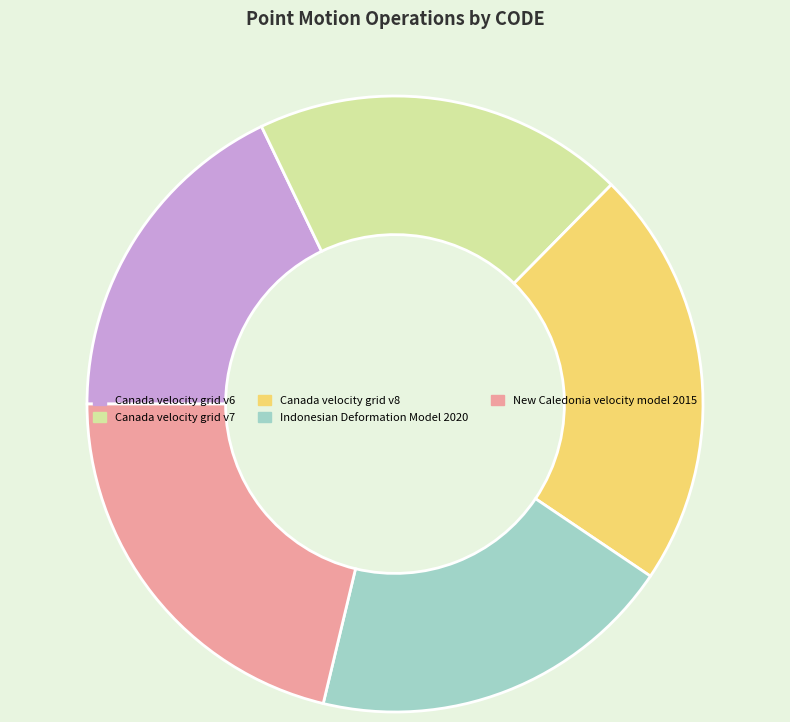

What is the ratio of the value at Canada velocity grid v8 to the value at Canada velocity grid v6?

1.2